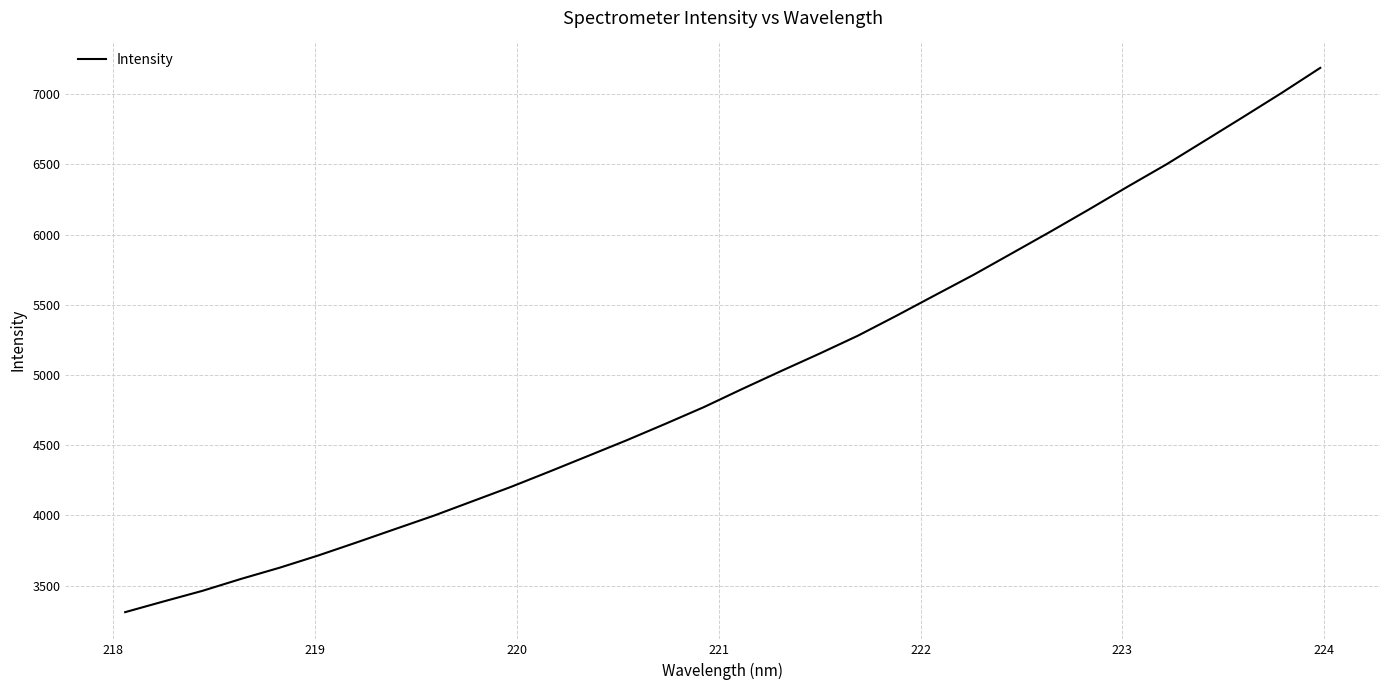

True or false: there are more than 0 points higher than both neighbors.

False